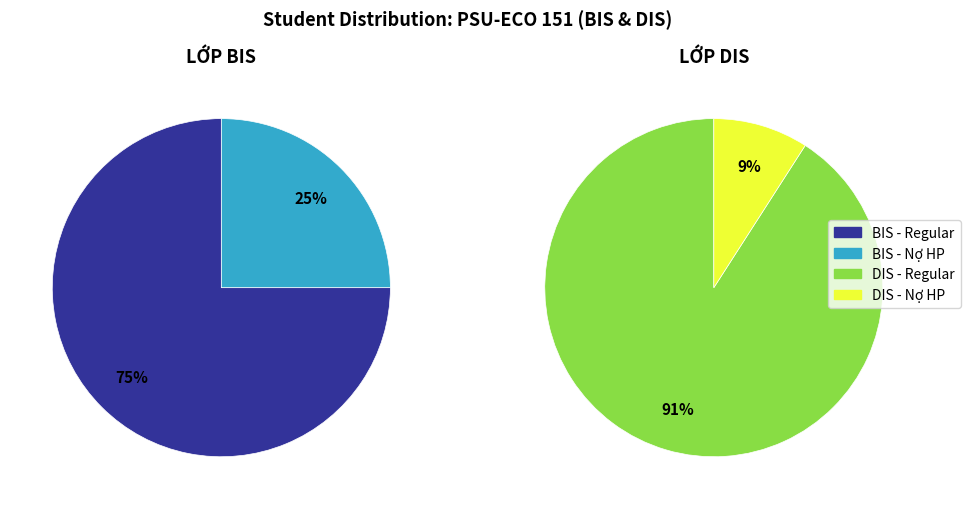

Between PSU-ECO 151 DIS and PSU-ECO 151 BIS, which is larger?

PSU-ECO 151 BIS